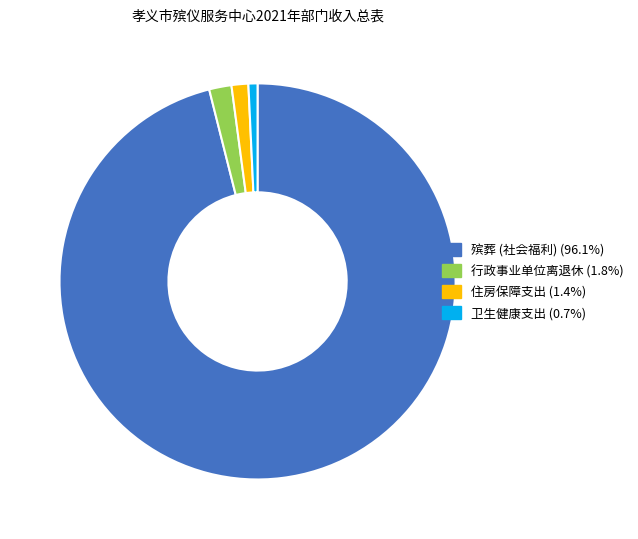

Between 卫生健康支出 and 殡葬 (社会福利), which is larger?

殡葬 (社会福利)